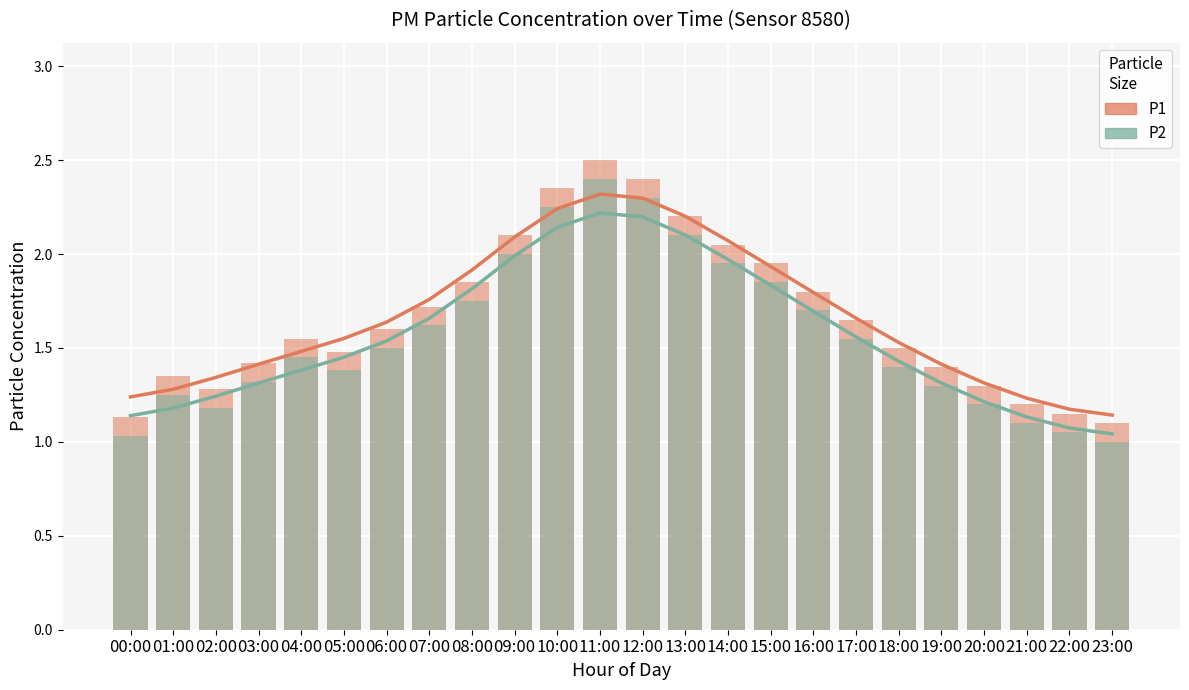

True or false: P1 has a value of 1.9 at 08:00.

True